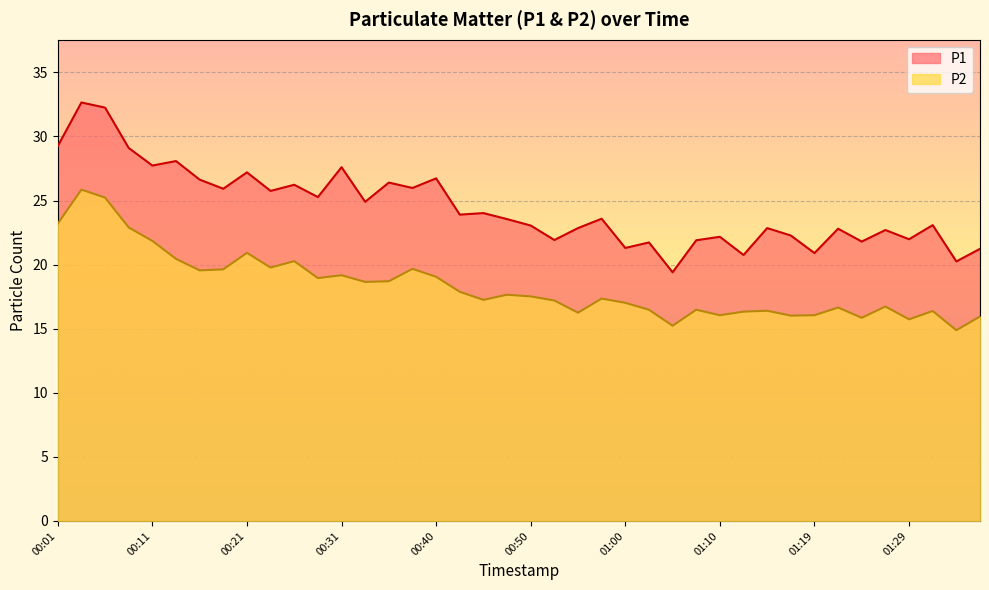

What is the maximum value shown in the chart?

32.6